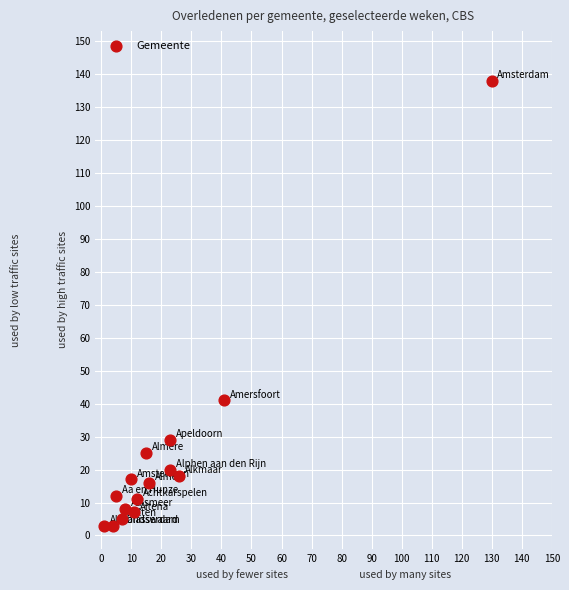

What Y value in the scatter plot is closest to 70?

41